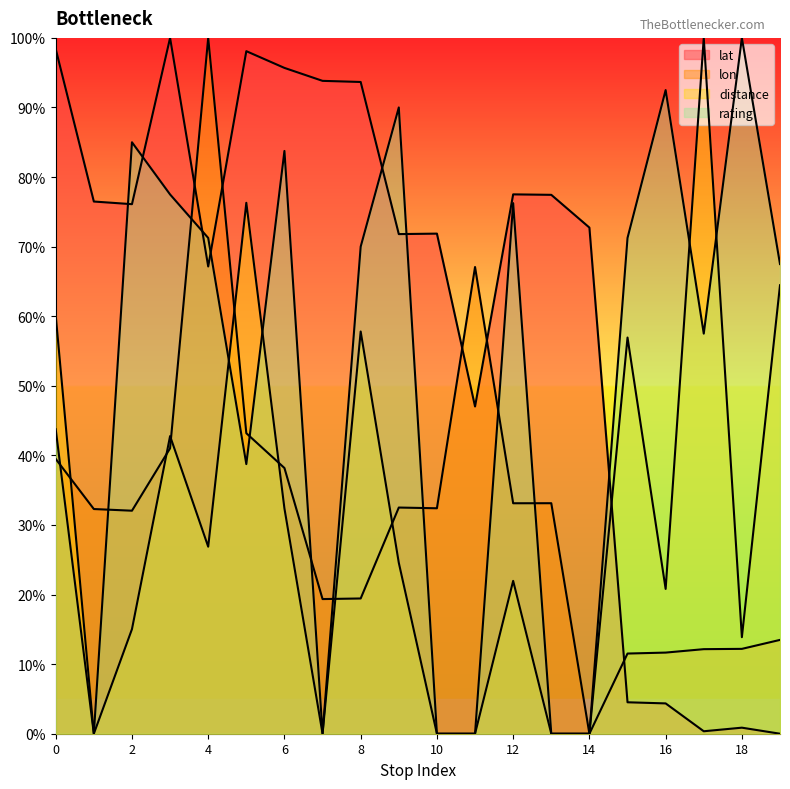

What is the total value across all series at 1?

108.8